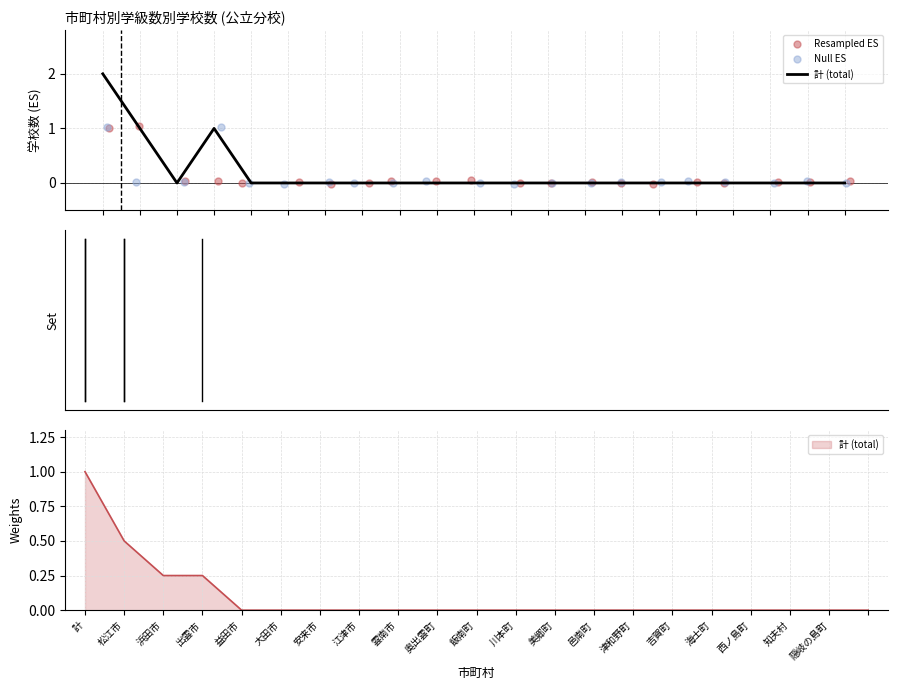

Which series has the largest Y range (max minus min)?

計 (total)